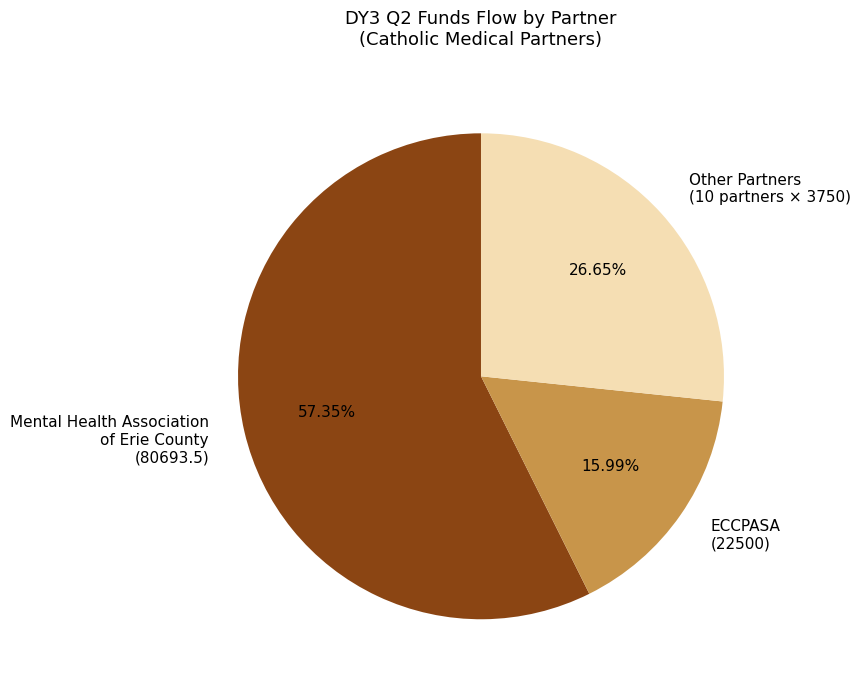

Do Mental Health Association of Erie County (80693.5) and Other Partners (10 partners × 3750) together represent more than half of the pie?

Yes